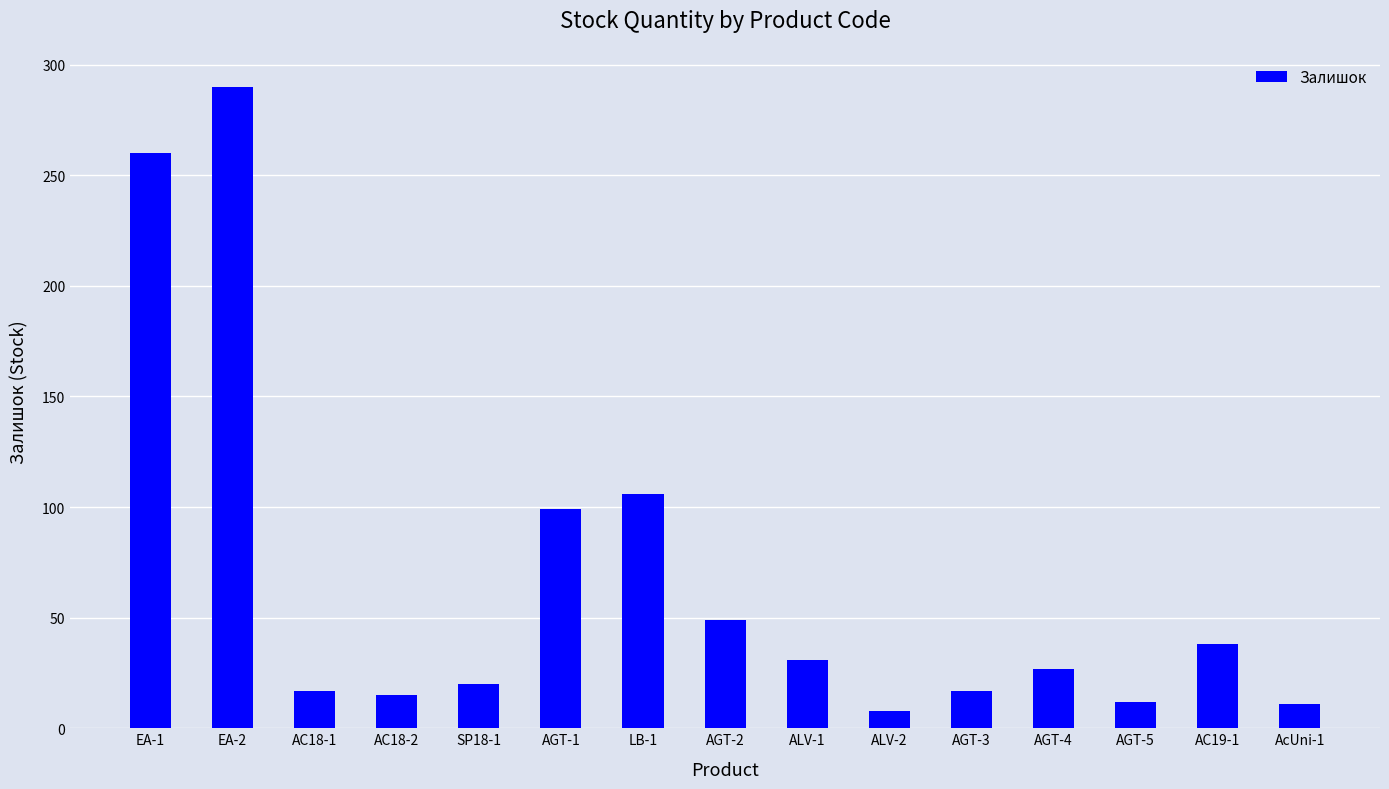

How many data points does each series have?

15